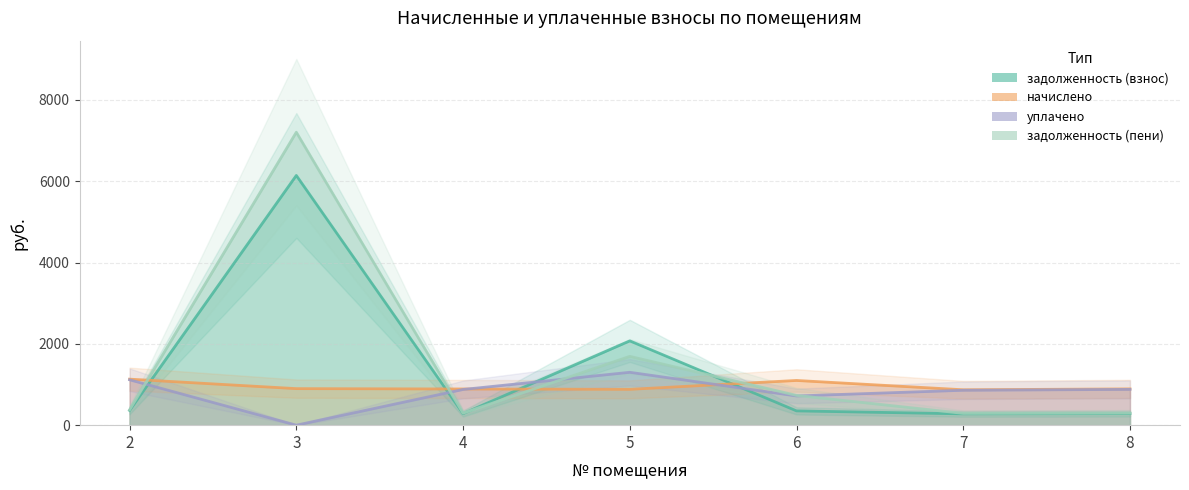

At 6, list the series in order from smallest to largest.

задолженность (взнос), уплачено, задолженность (пени), начислено